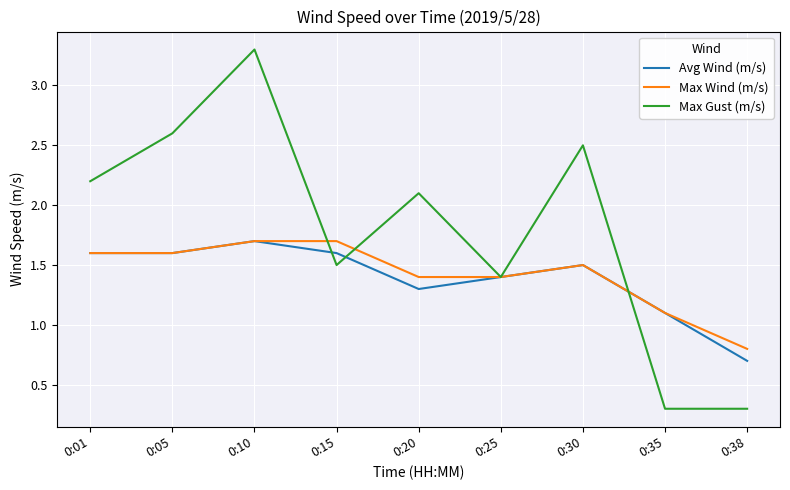

What is the approximate value of Max Wind (m/s) at 0:25?

1.4